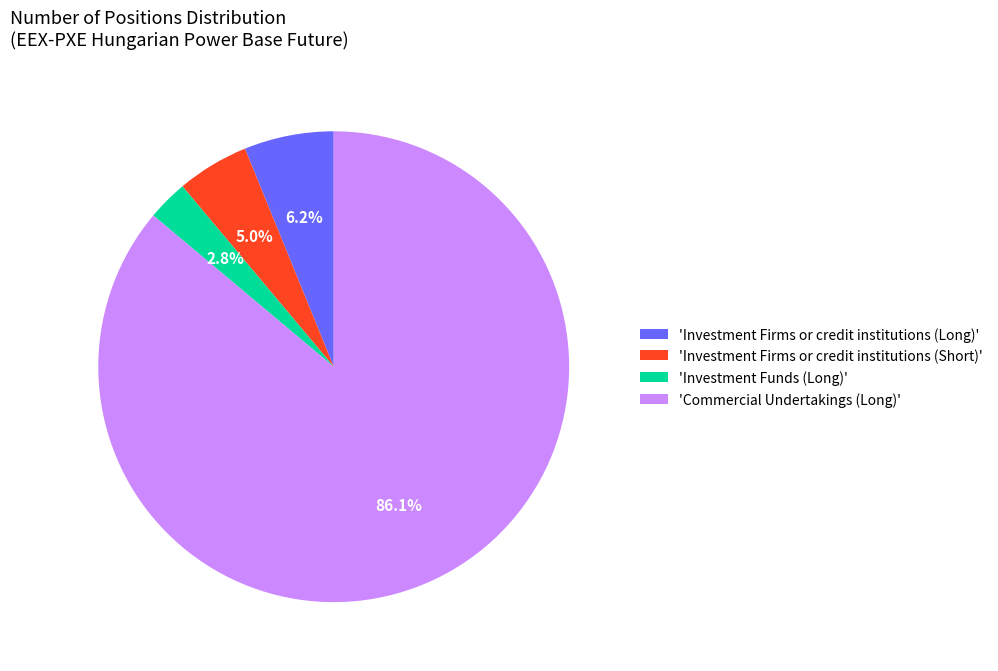

How much of the chart is everything except 'Investment Firms or credit institutions (Short)'?

95.0%